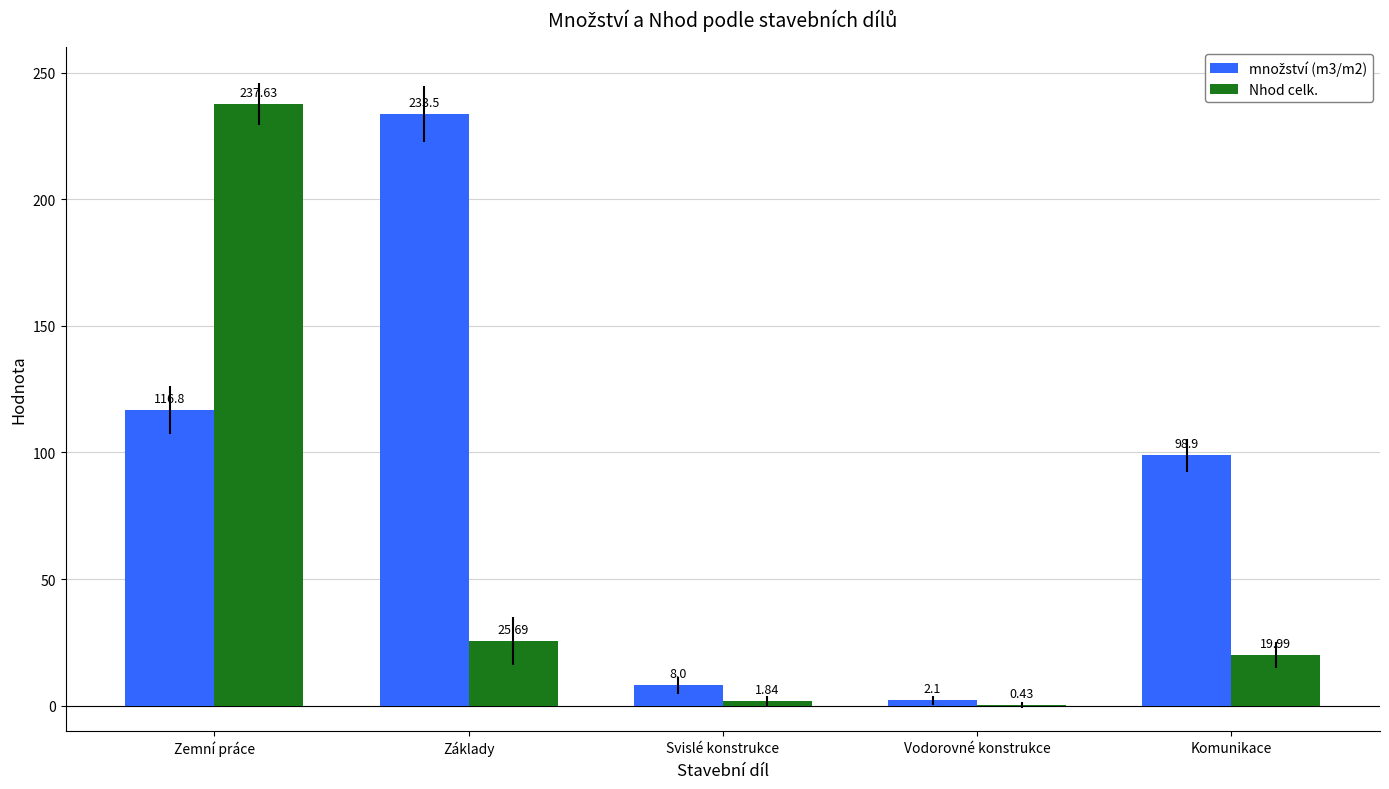

What is the total value across all series at Komunikace?

118.9